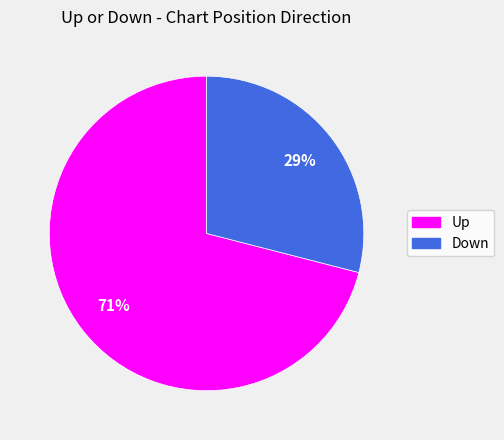

To the nearest percent, what is the average slice percentage?

50%